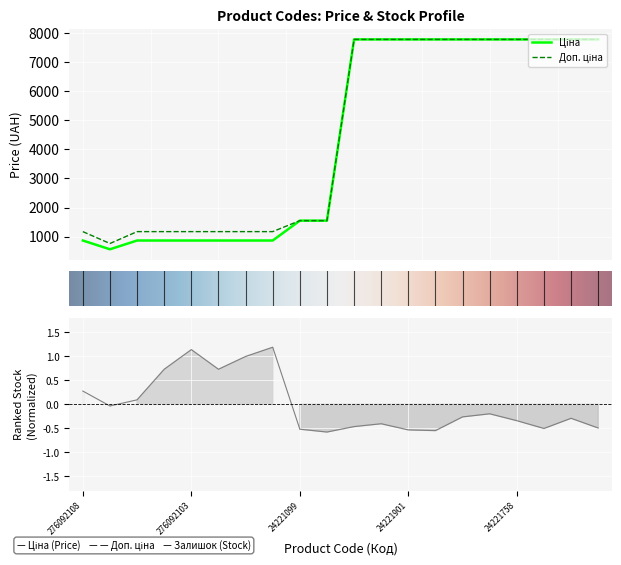

The Доп. ціна series shows 12073.5 at 24221830. True or false?

False